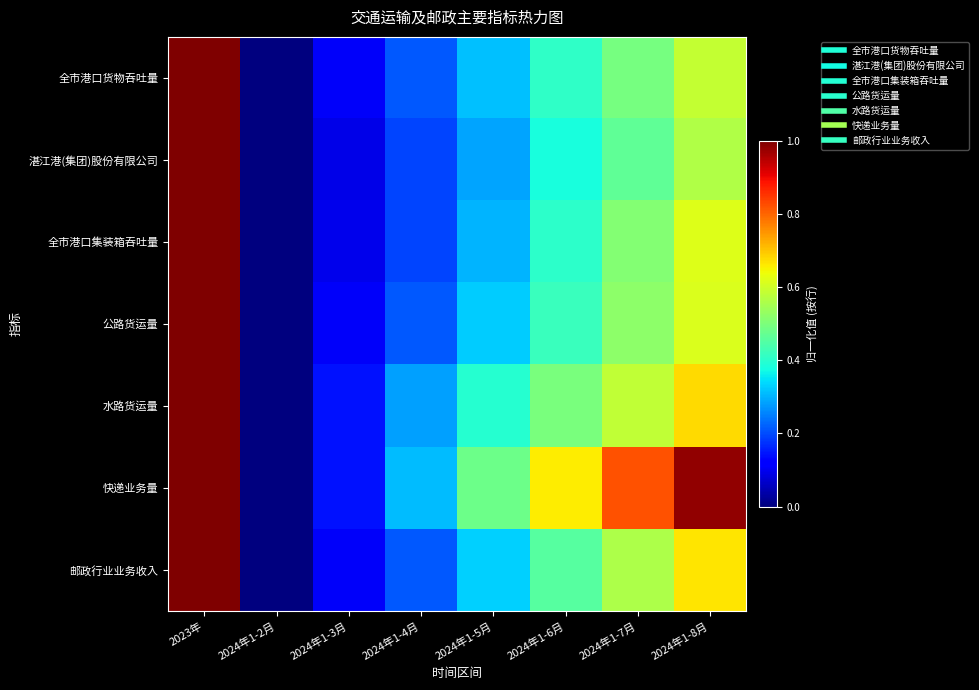

At how many categories does at least one series exceed 0?

7